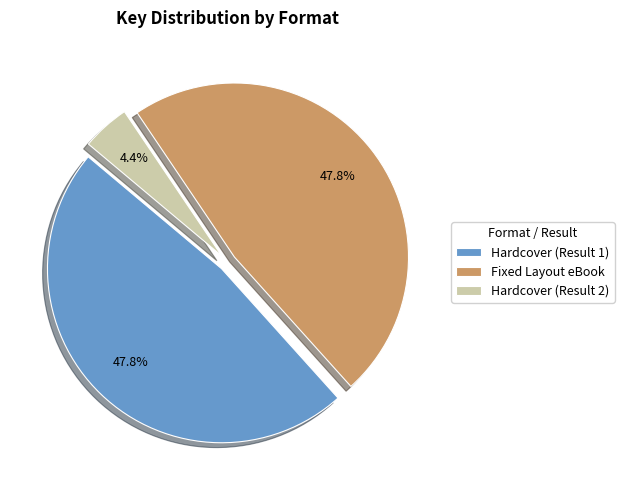

How much of the chart is everything except Hardcover (Result 1)?

52.2%